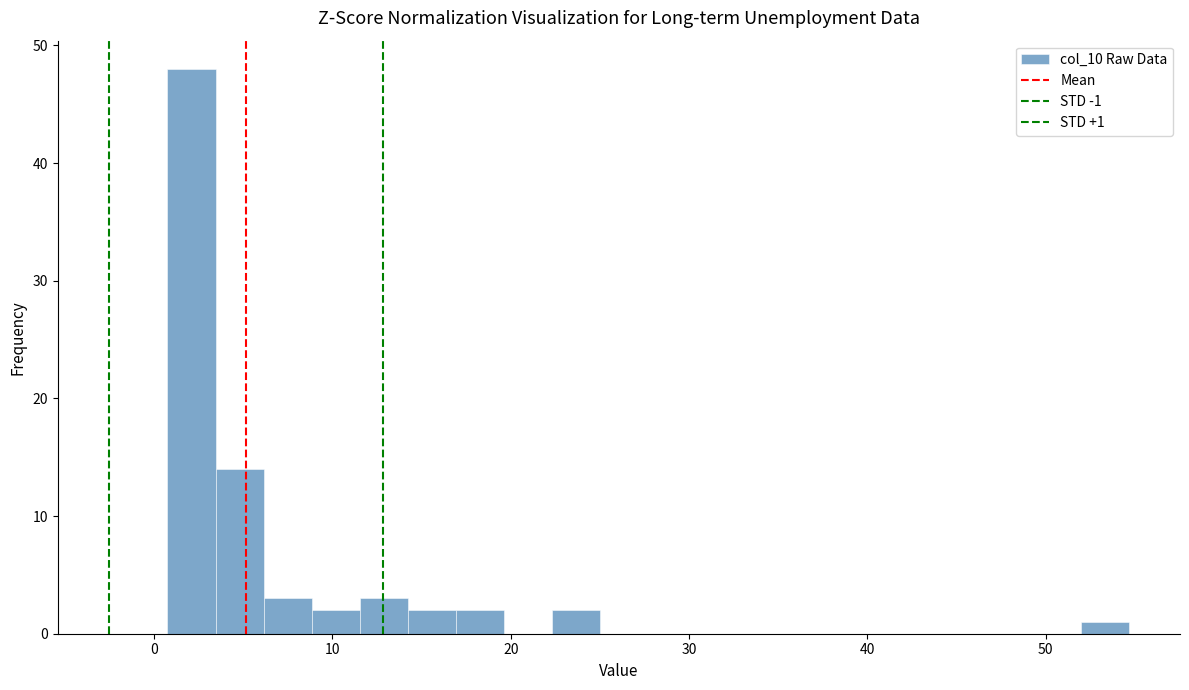

Around what value on the x-axis is the tallest bar? Give the approximate position of its centre, as read against the axis.

2